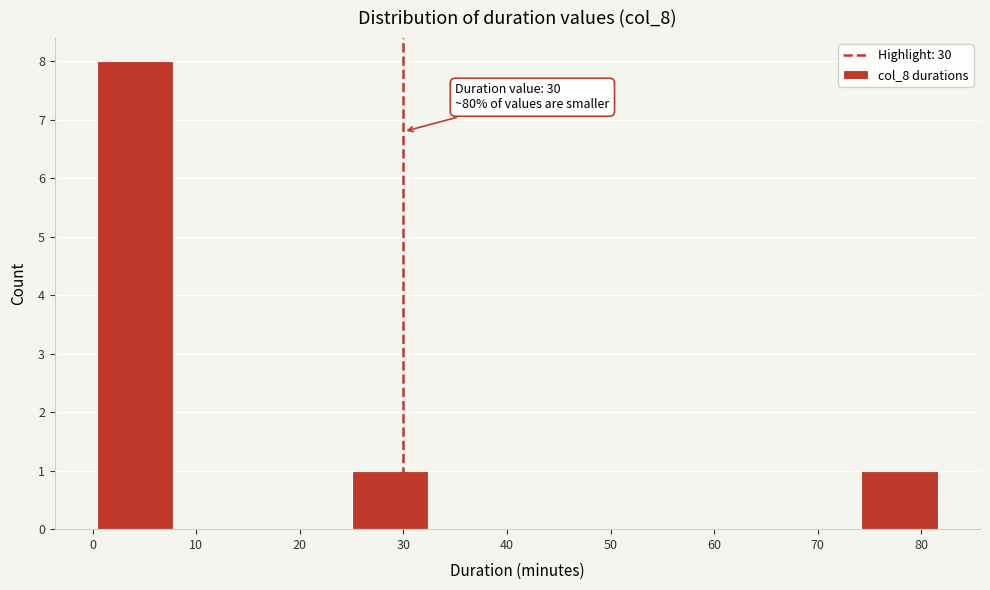

Which range on the x-axis has the tallest bar?

0.0 to 8.2